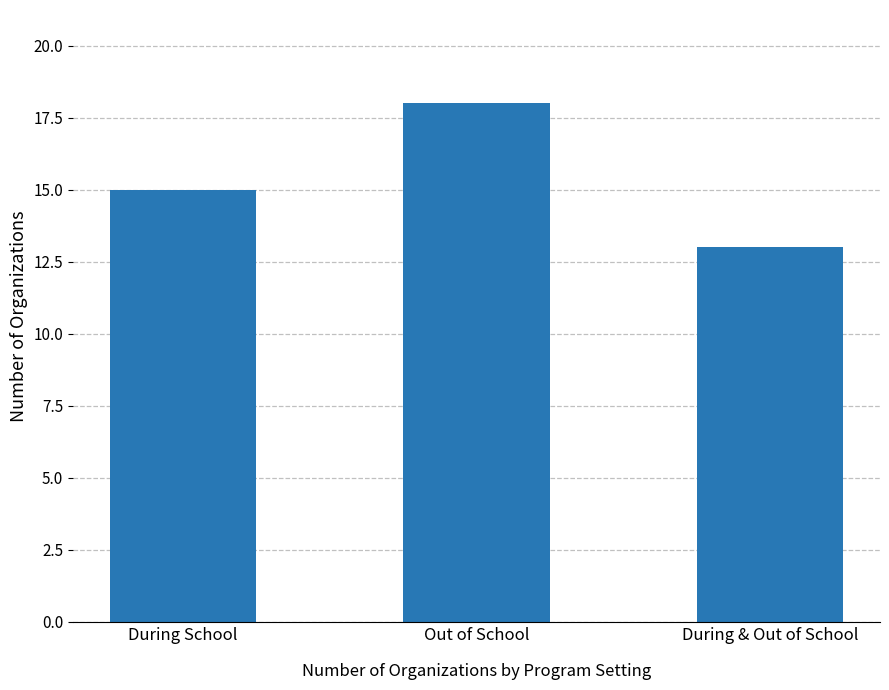

List the labels in order of value, smallest first.

During & Out of School, During School, Out of School